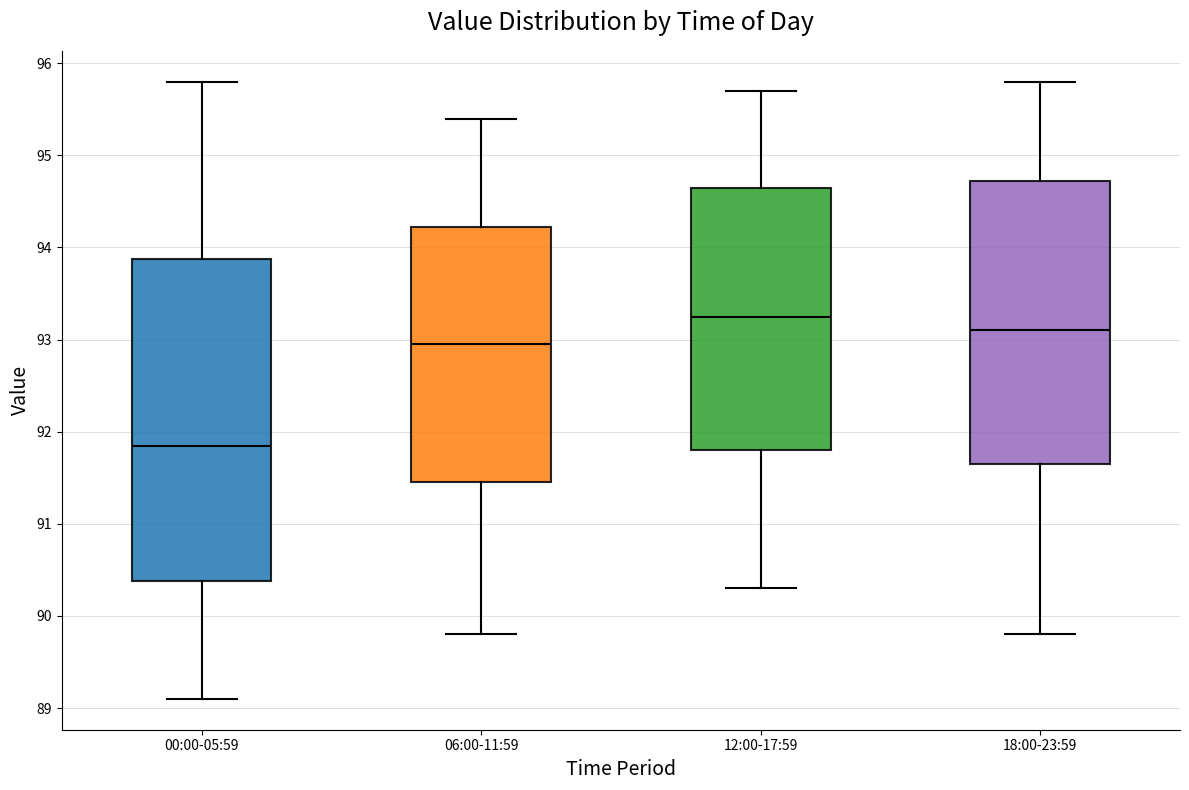

Reading left to right, transcribe this box plot: for each box, give where its median line is, the range the box spans, and where its two whiskers end, as read against the y-axis. The values are not printed on the chart, so give them approximately, as read against the axis.

00:00-05:59: median 91.9, box 90.4 to 93.9, whiskers 89.1 to 95.8
06:00-11:59: median 93.0, box 91.5 to 94.2, whiskers 89.8 to 95.4
12:00-17:59: median 93.3, box 91.8 to 94.7, whiskers 90.3 to 95.7
18:00-23:59: median 93.1, box 91.7 to 94.7, whiskers 89.8 to 95.8